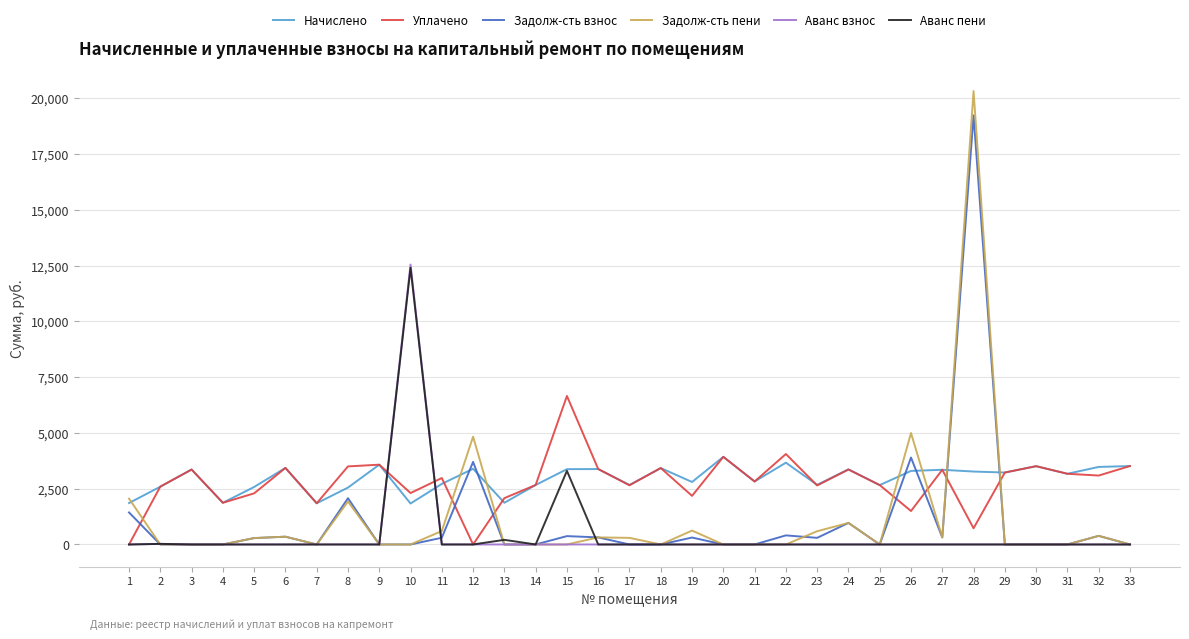

At which category does the chart reach its peak across all series?

28